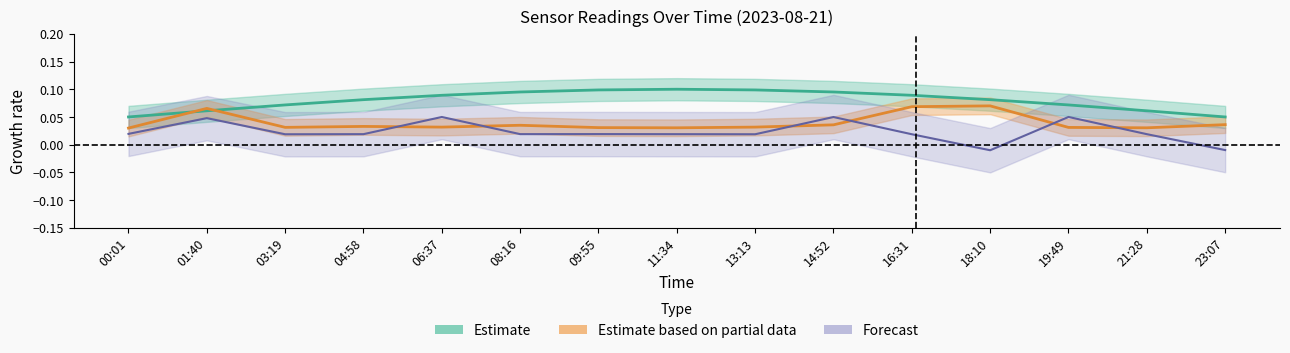

Which label corresponds to the largest value in the chart?

11:34